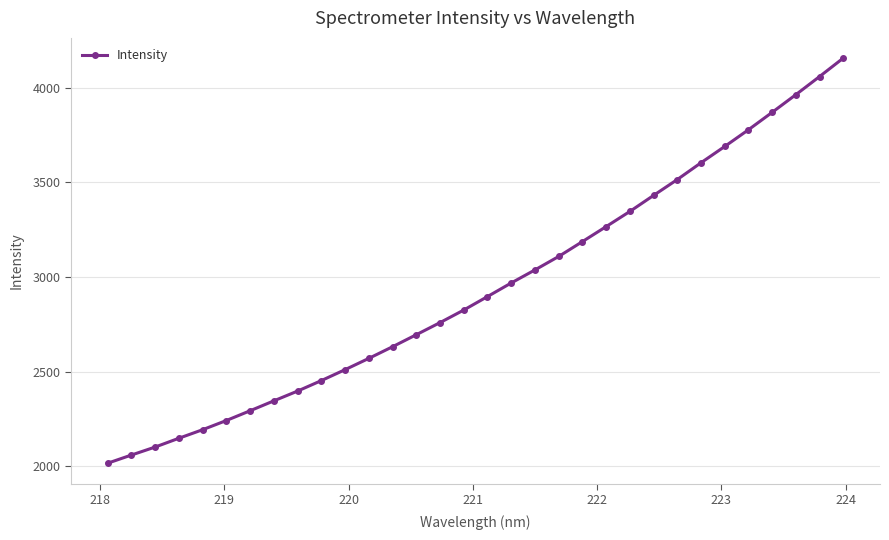

What is the difference between the maximum and minimum values?

2140.6